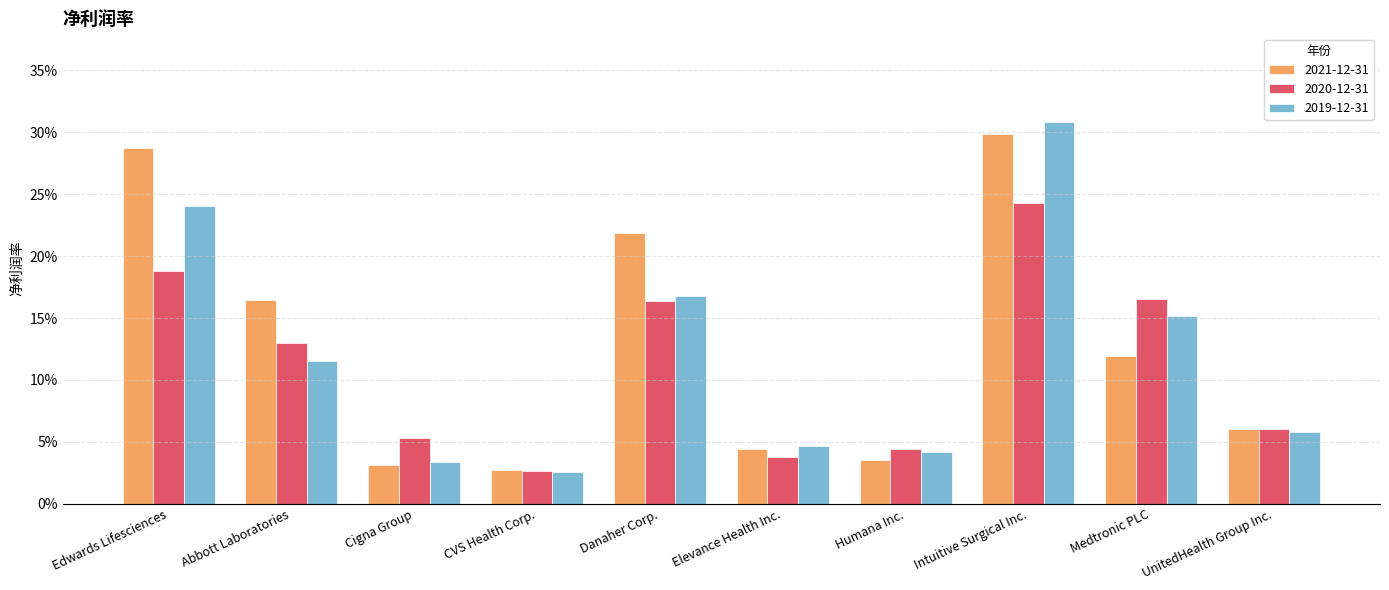

What are all the series names shown in the legend?

2021-12-31, 2020-12-31, 2019-12-31